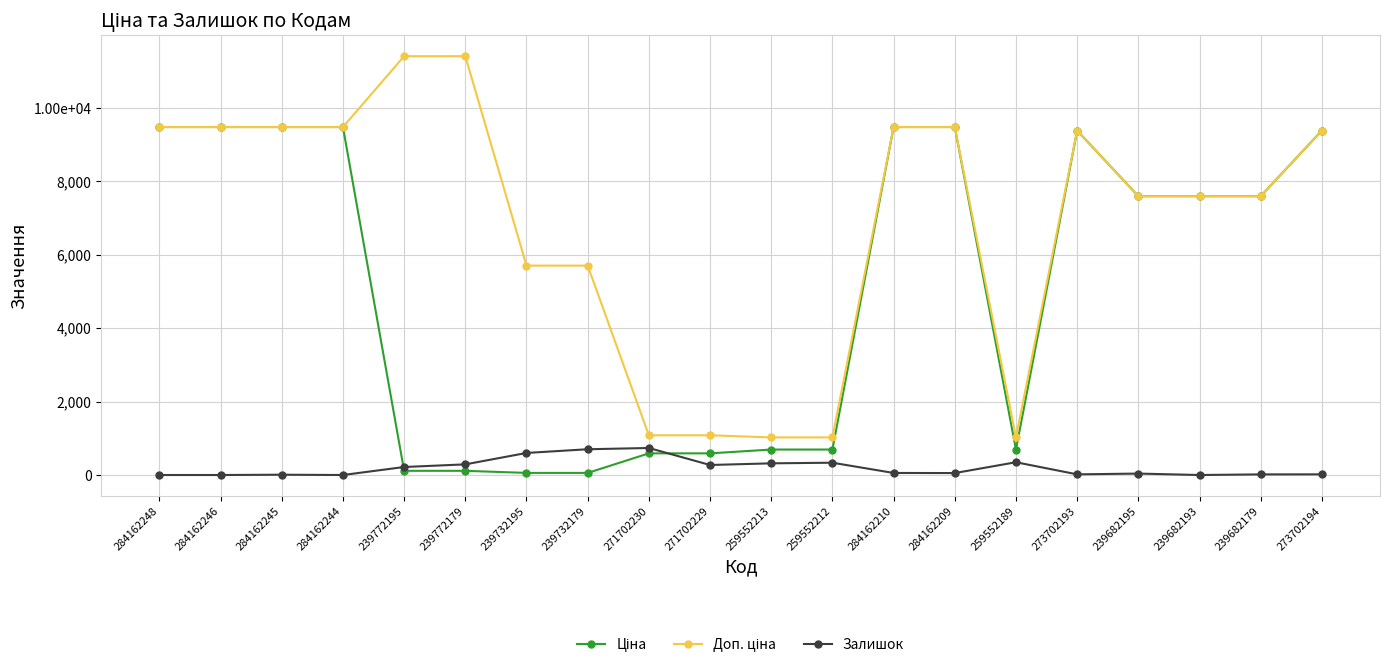

Is this an area chart (filled region under the line)?

No